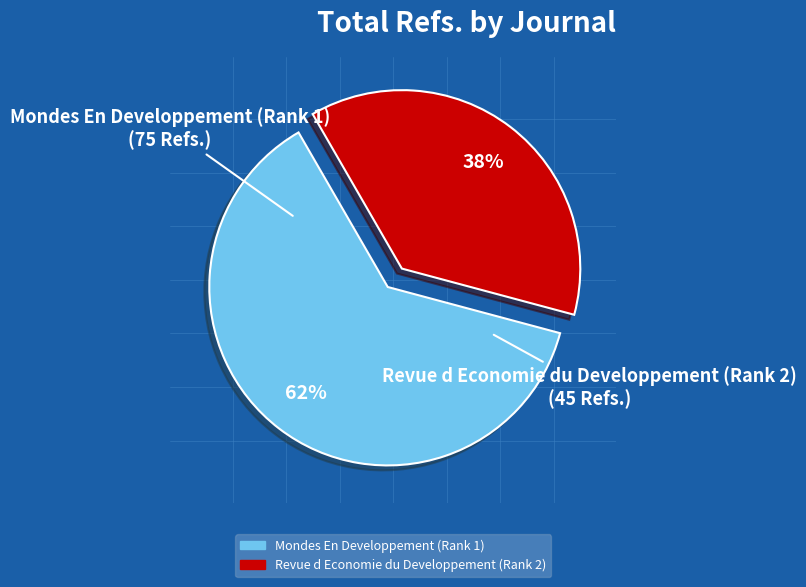

Does Mondes En Developpement (Rank 1) represent more than half of the total?

Yes